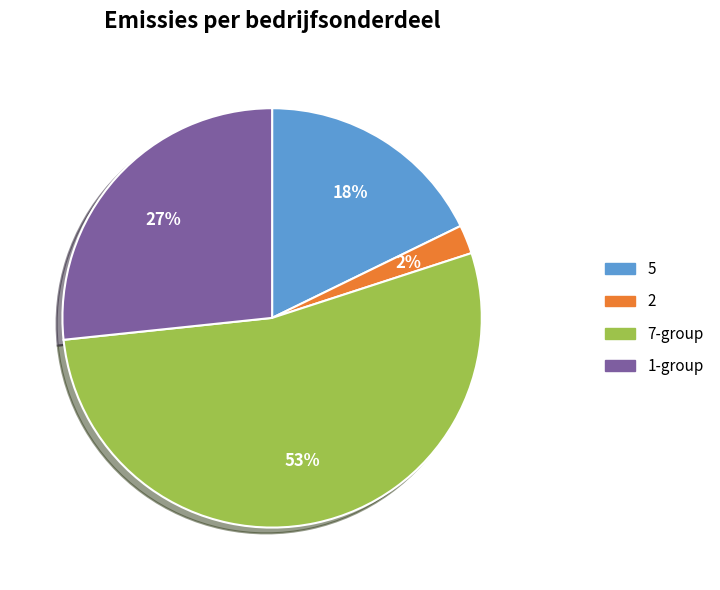

Count the number of slices in the pie.

4